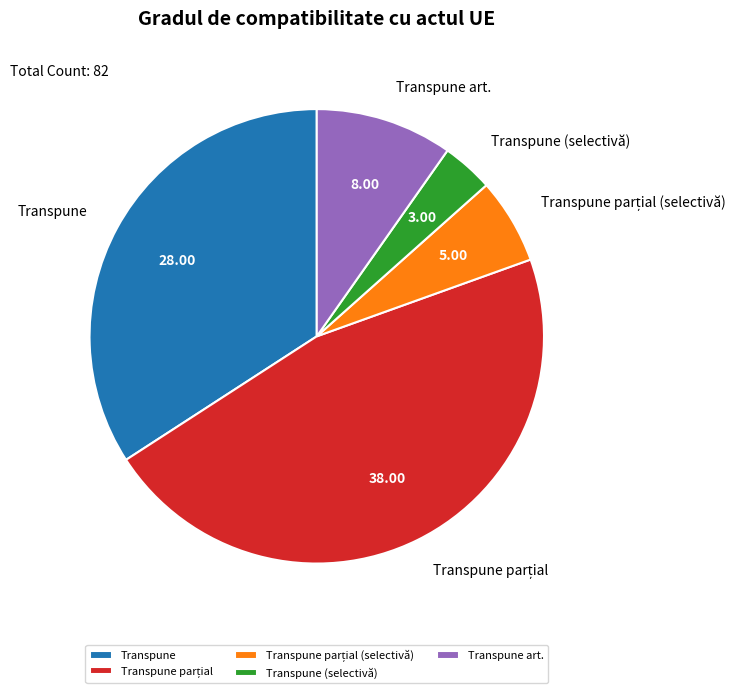

Between Transpune (selectivă) and Transpune art., which is larger?

Transpune art.